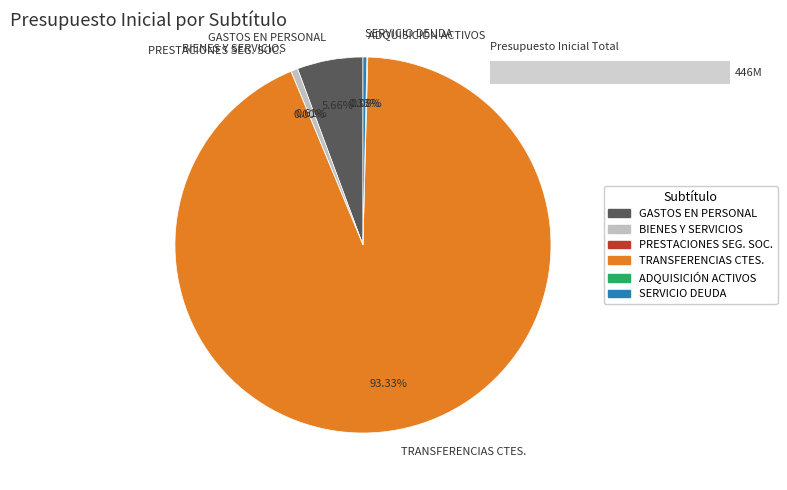

Does TRANSFERENCIAS CORRIENTES account for over 50% of the chart?

Yes